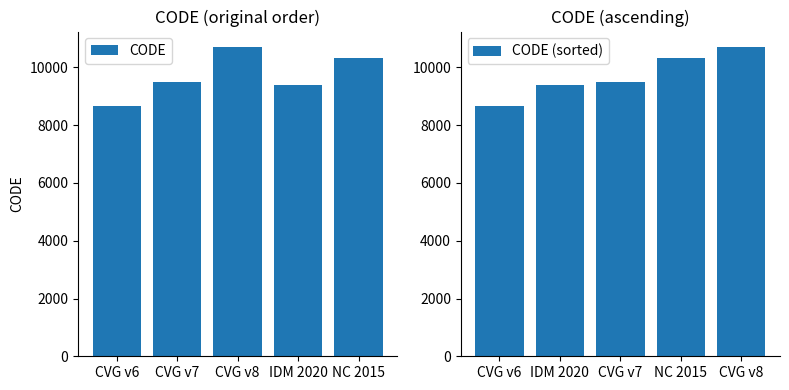

What are all the series names shown in the legend?

CODE, CODE (sorted)